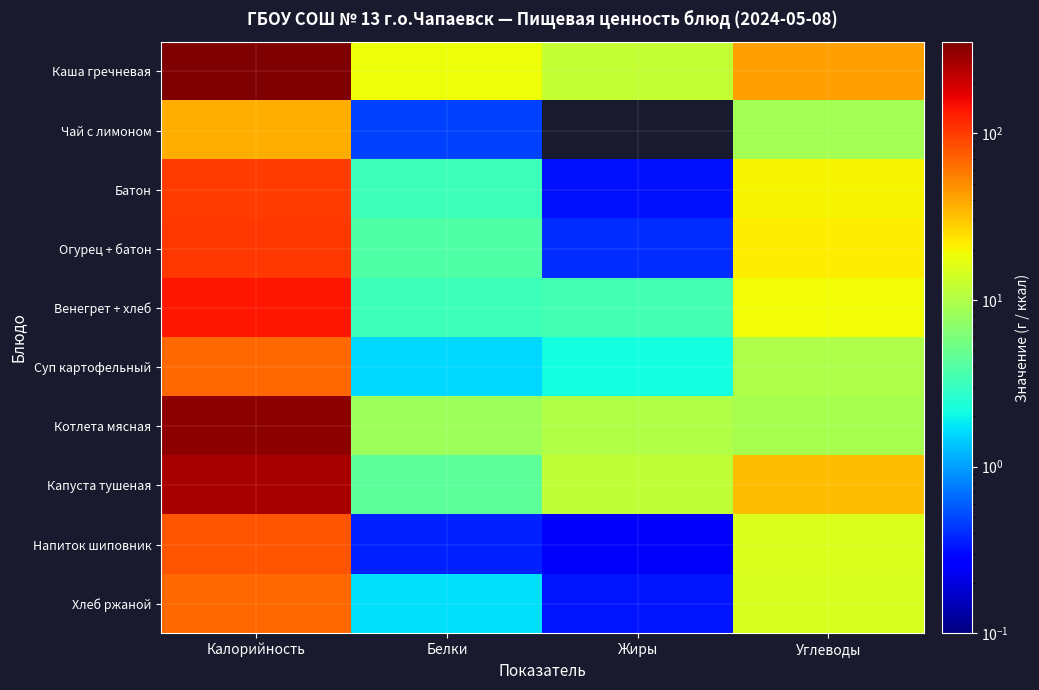

Which category has the highest value across all series?

Калорийность